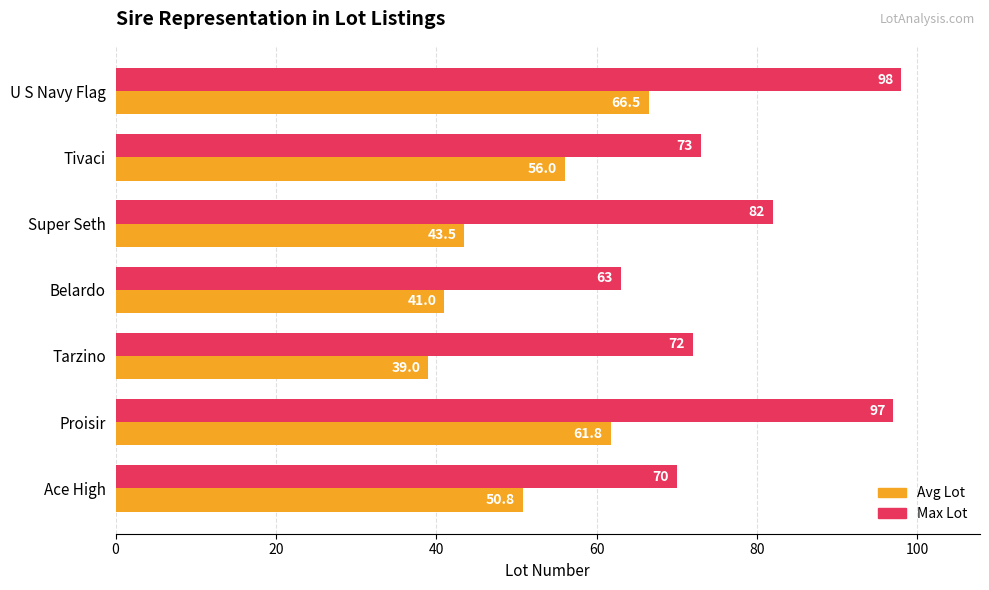

What is the difference between the maximum and minimum values in the Avg Lot series?

27.5